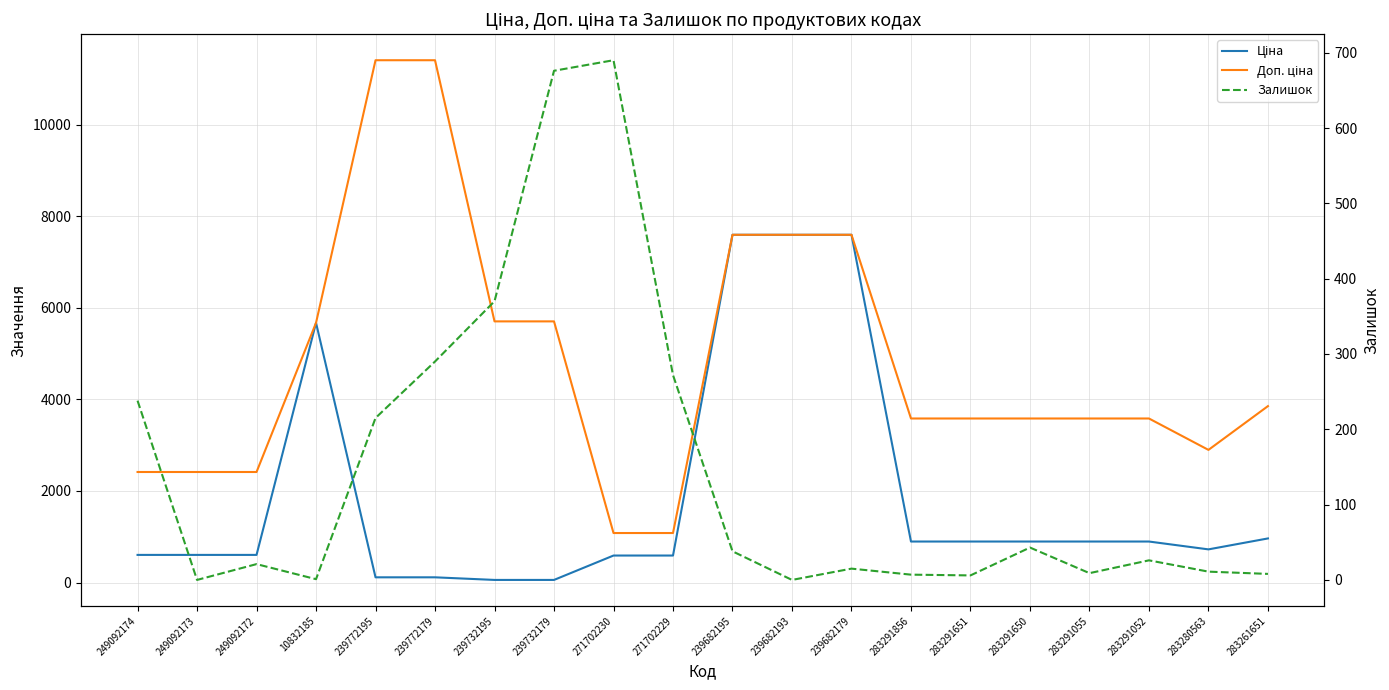

What is the spread (max minus min) of values at 283291651?

3577.6